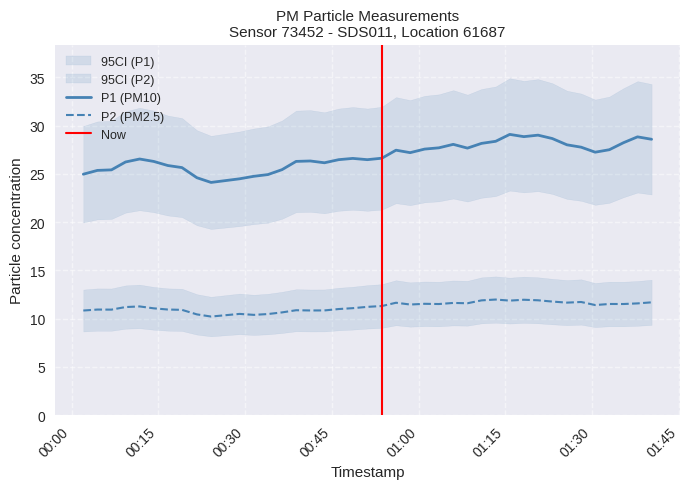

How many series are shown in this chart?

2